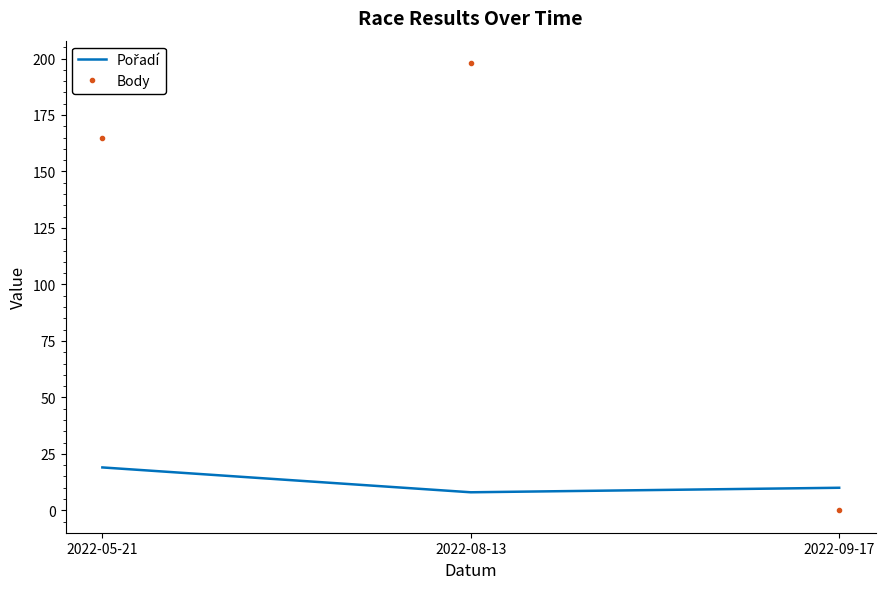

What is the maximum value shown in the chart?

198